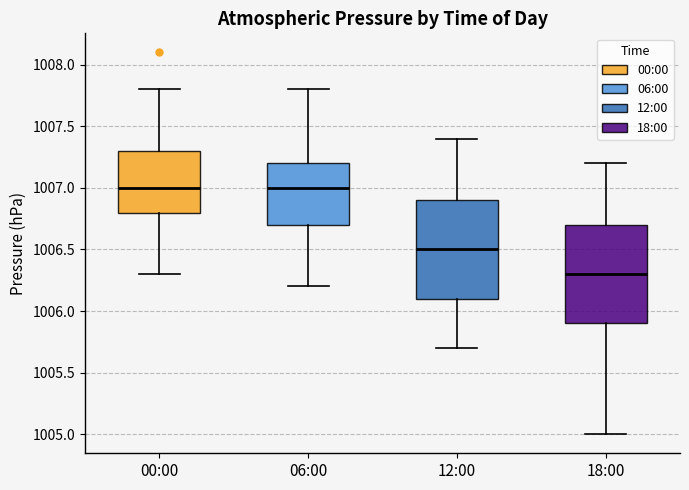

Reading left to right, read every box against the y-axis: the position of its median line, the range the box covers, and the ends of its whiskers. The values are not printed on the chart, so give them approximately, as read against the axis.

00:00: median 1007.0, box 1006.8 to 1007.3, whiskers 1006.3 to 1007.8
06:00: median 1007.0, box 1006.7 to 1007.2, whiskers 1006.2 to 1007.8
12:00: median 1006.5, box 1006.1 to 1006.9, whiskers 1005.7 to 1007.4
18:00: median 1006.3, box 1005.9 to 1006.7, whiskers 1005.0 to 1007.2